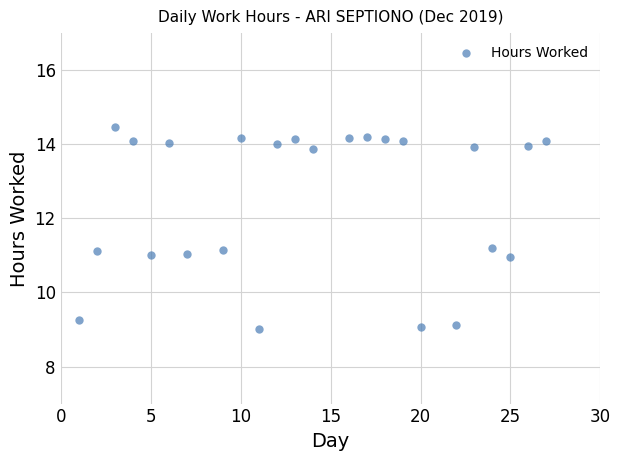

What is the range of X values (max minus min)?

26.0